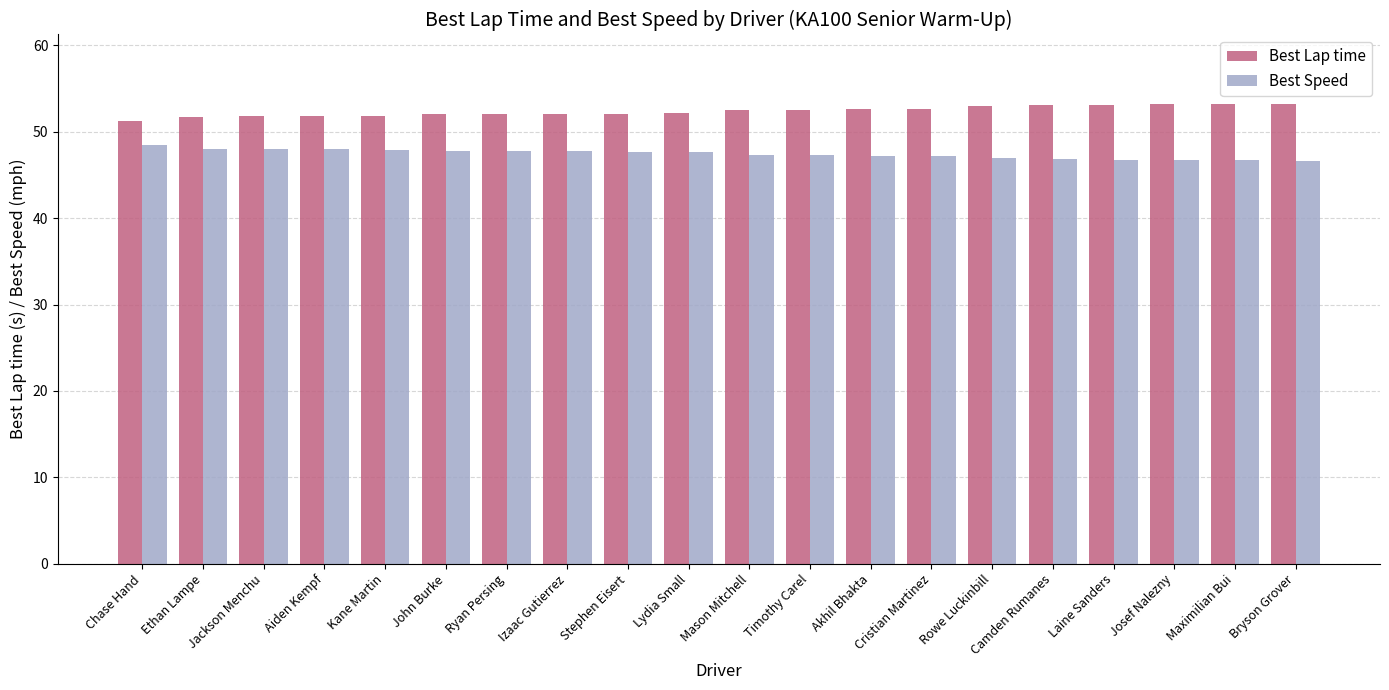

What is the sum of the Best Lap time values at Laine Sanders and Maximilian Bui?

106.4